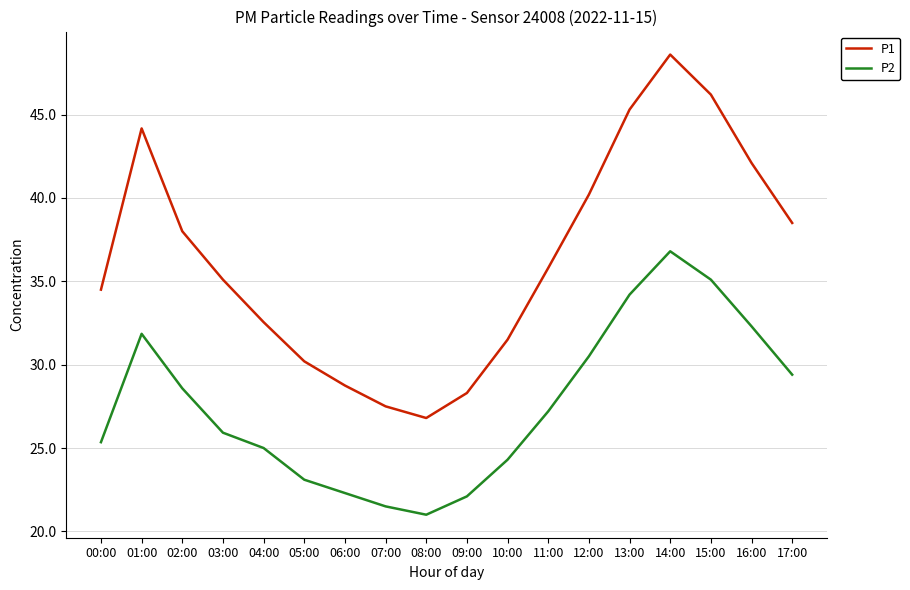

What is the minimum value shown in the chart?

21.0